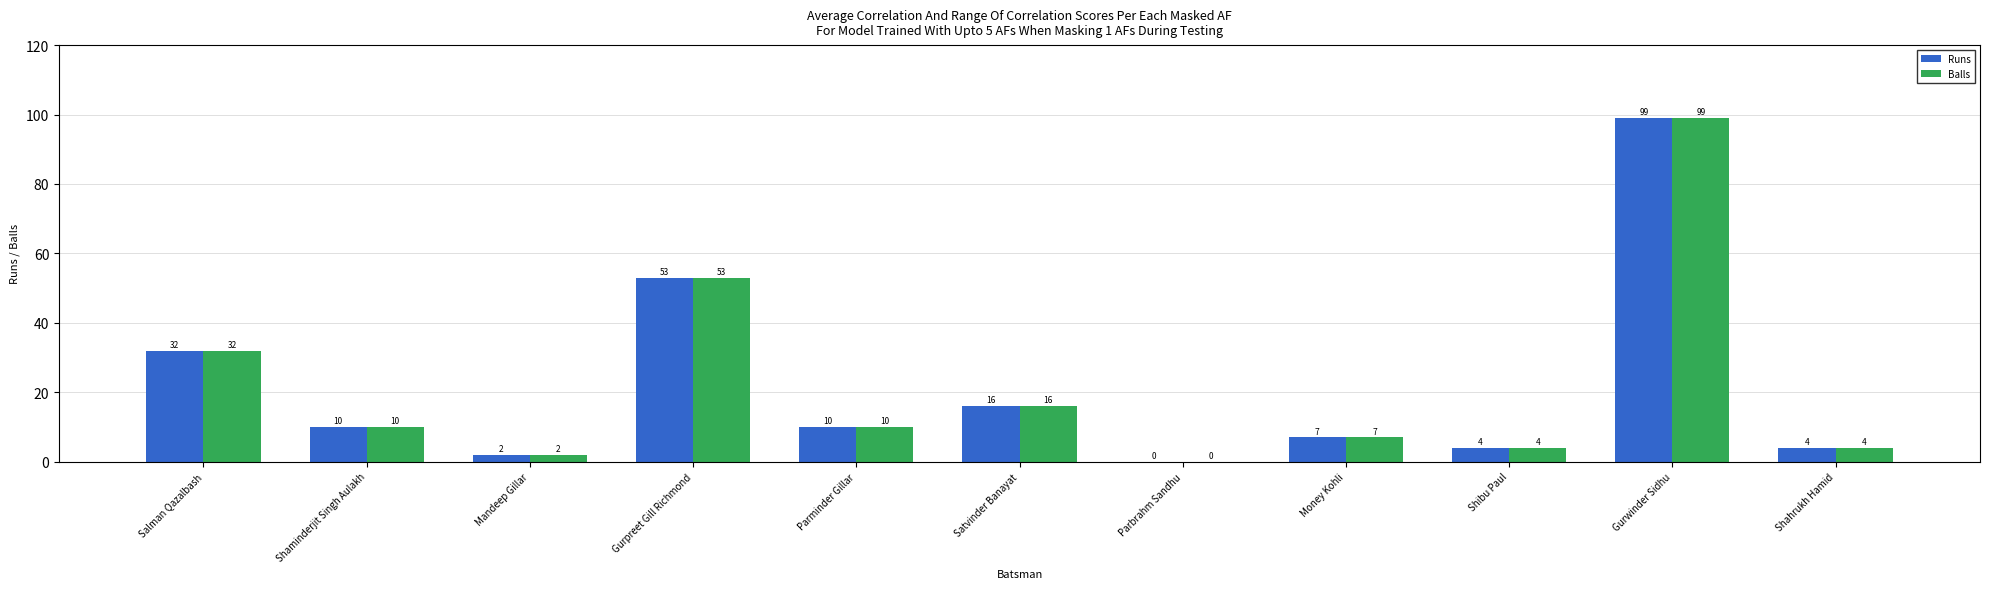

How many series are shown in this chart?

2